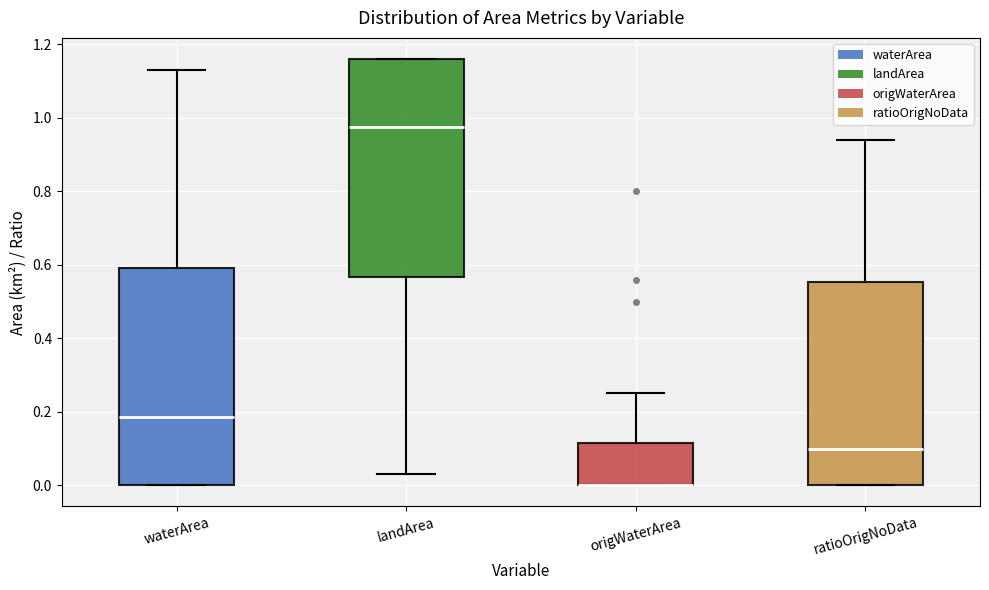

Where does the upper whisker of the box for origWaterArea end on the y-axis? The values are not printed on the chart, so give them approximately, as read against the axis.

0.26